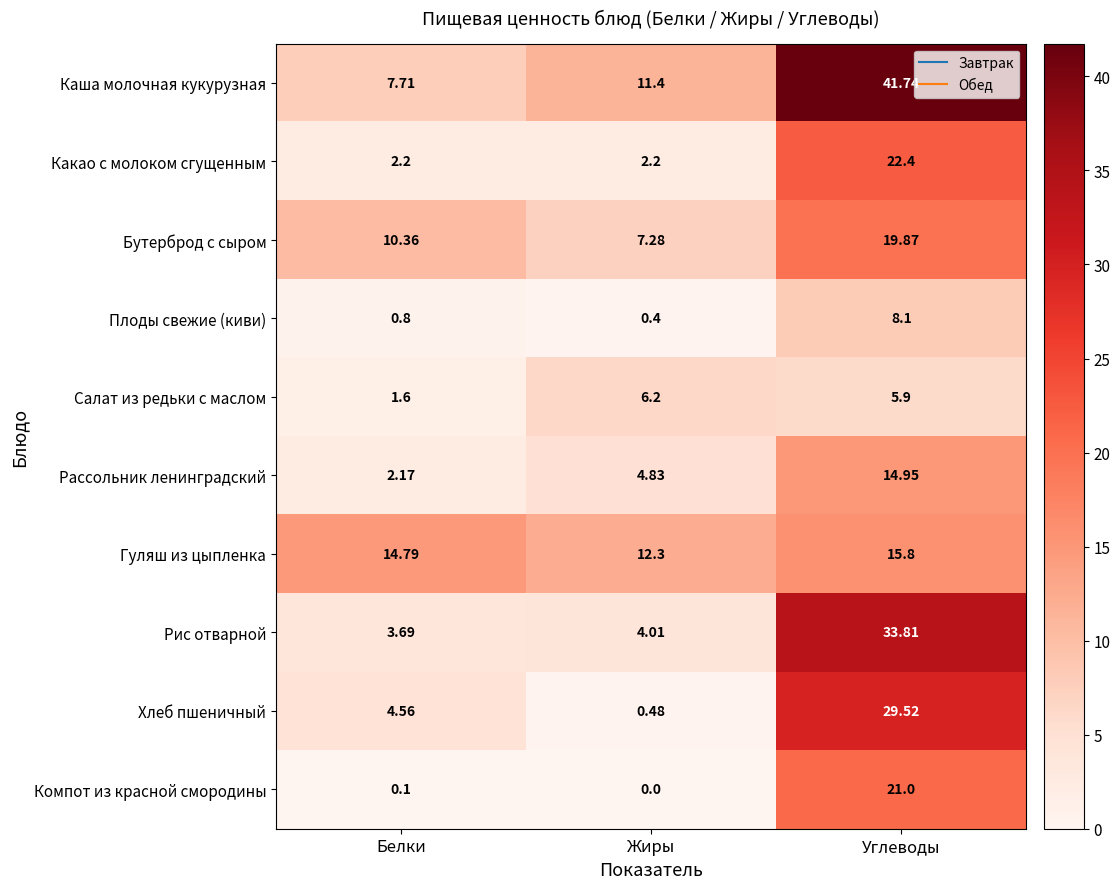

How many categories are shown in the chart?

3